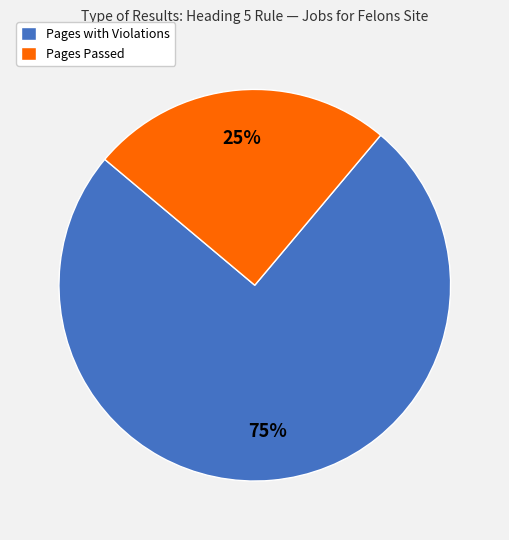

Which has a higher value, Pages with Violations or Pages Passed?

Pages with Violations